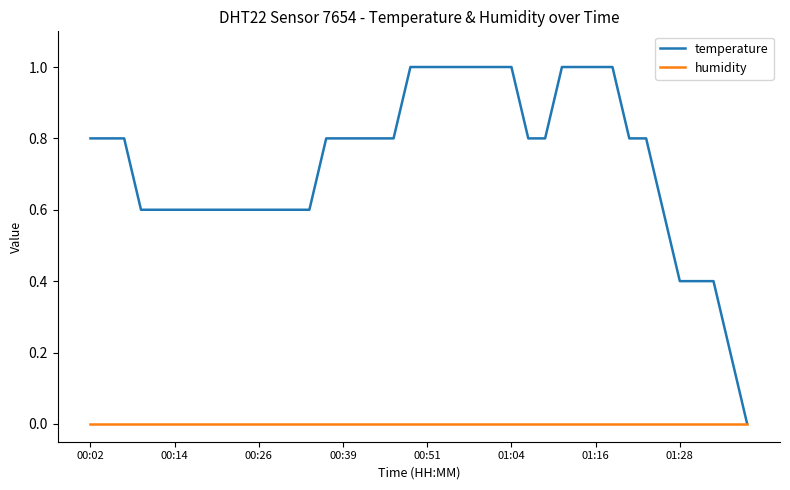

Which series has the largest total across all categories?

temperature